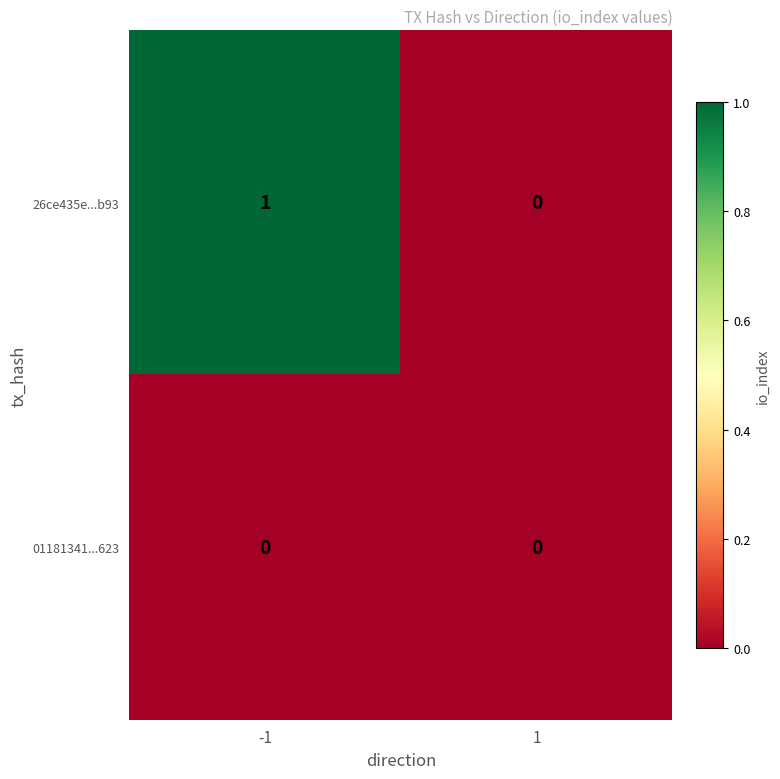

What is the greatest value displayed?

1